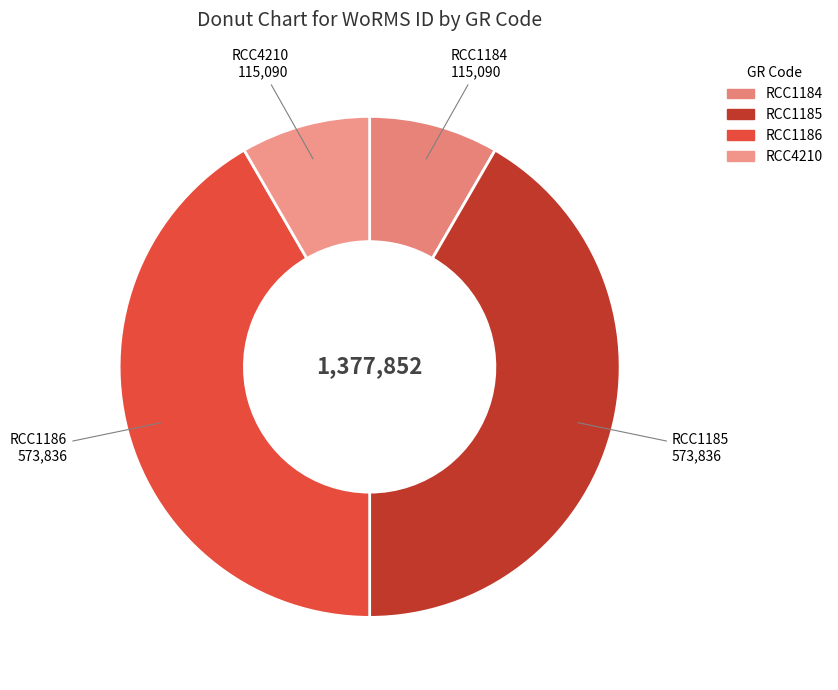

What is the ratio of the value at RCC1184 to the value at RCC4210?

1.0